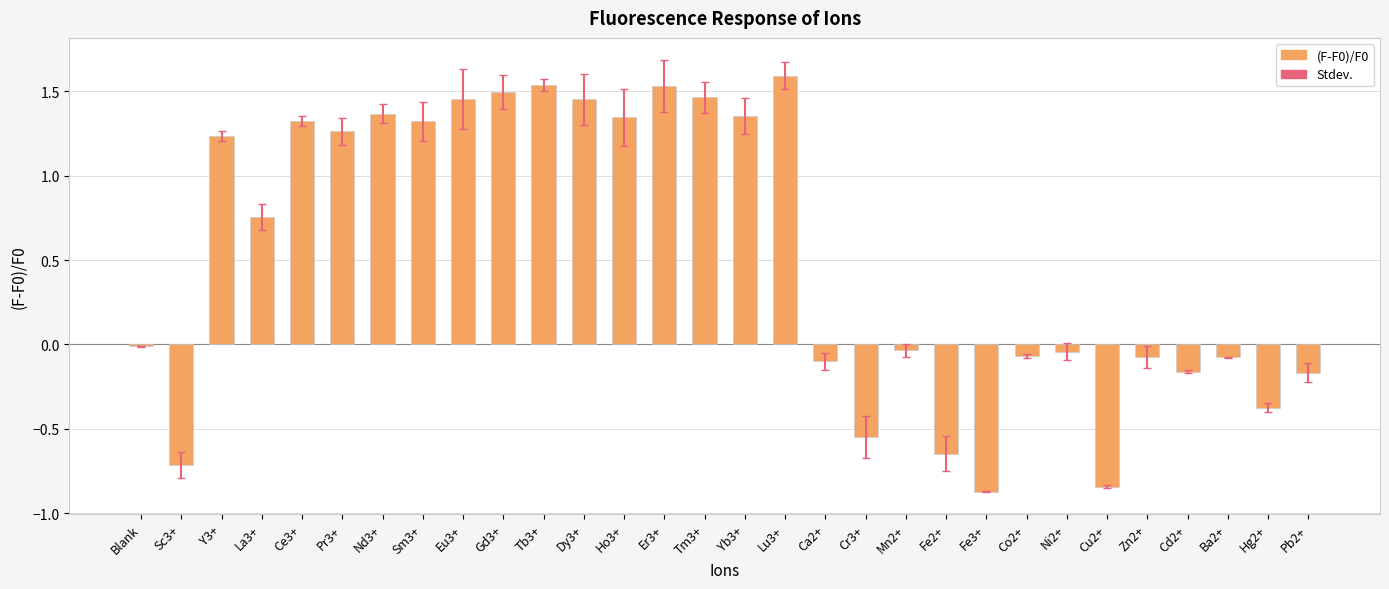

Is it true that the value at Er3+ is 1.0?

False